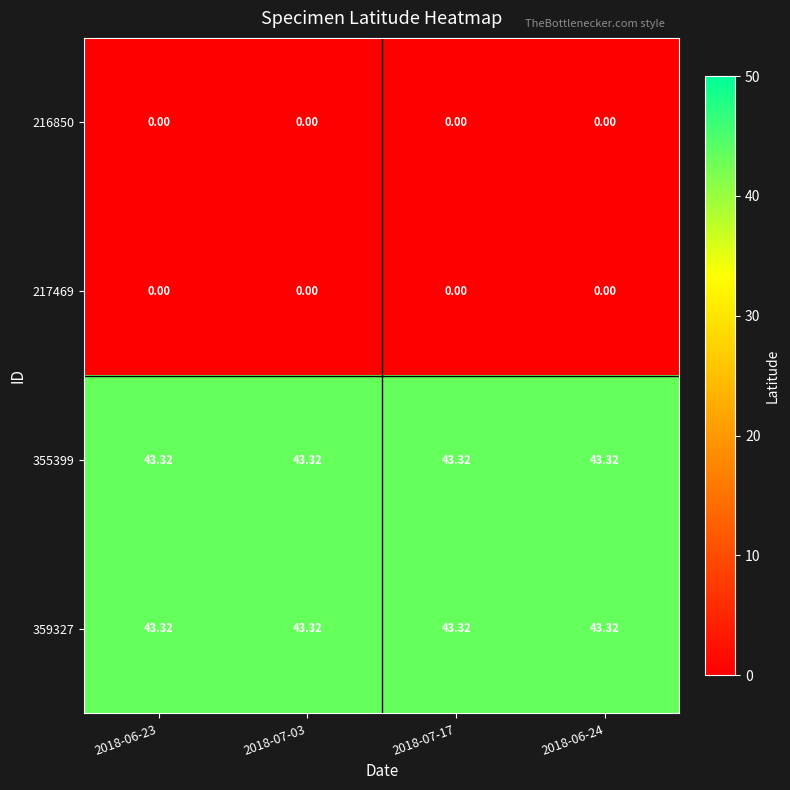

How many distinct data groups are displayed?

4